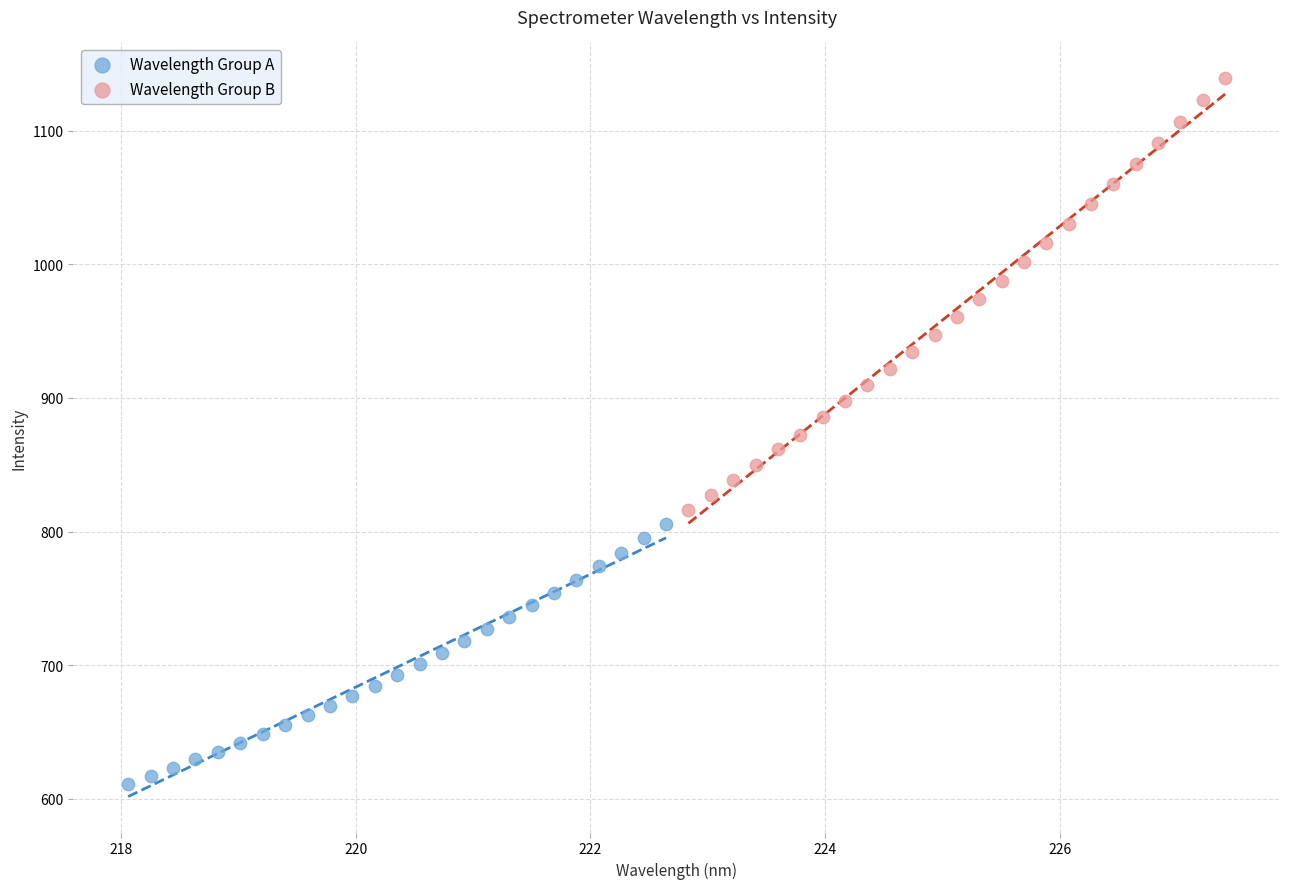

Which series reaches the minimum Y coordinate?

Wavelength Group A